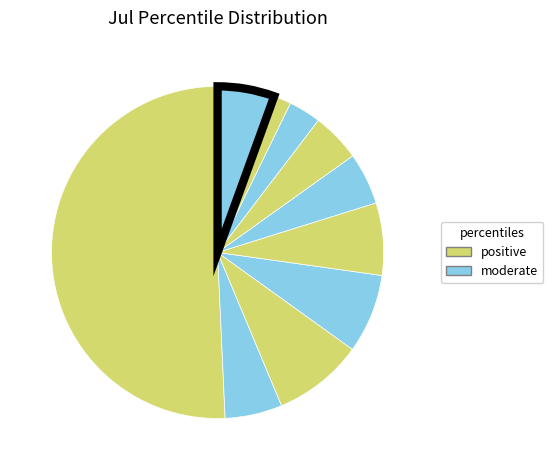

How many slices are in this pie chart?

10